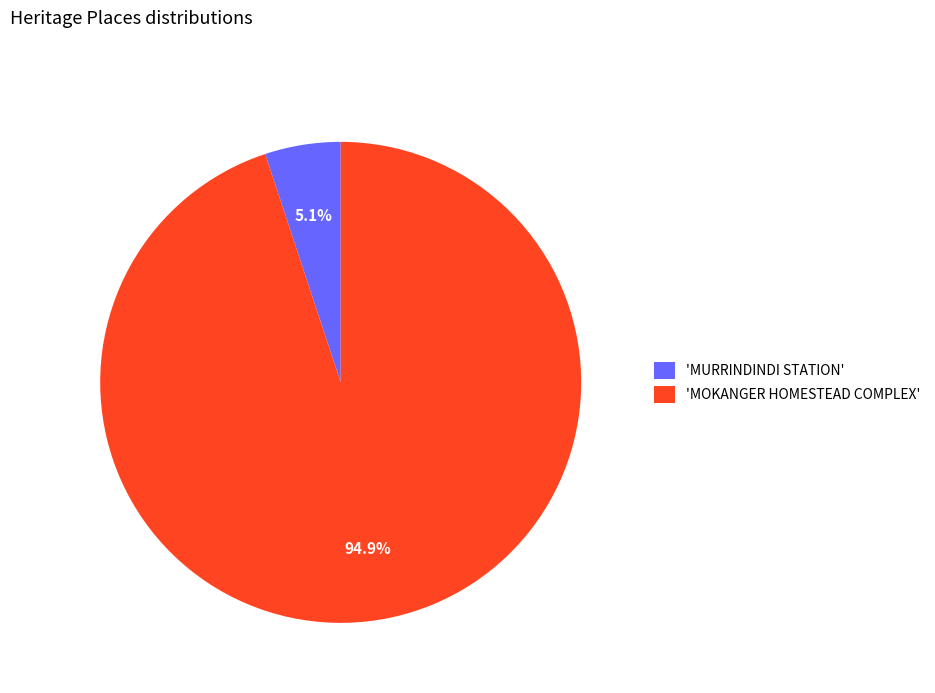

Which has a higher value, 'MURRINDINDI STATION' or 'MOKANGER HOMESTEAD COMPLEX'?

'MOKANGER HOMESTEAD COMPLEX'